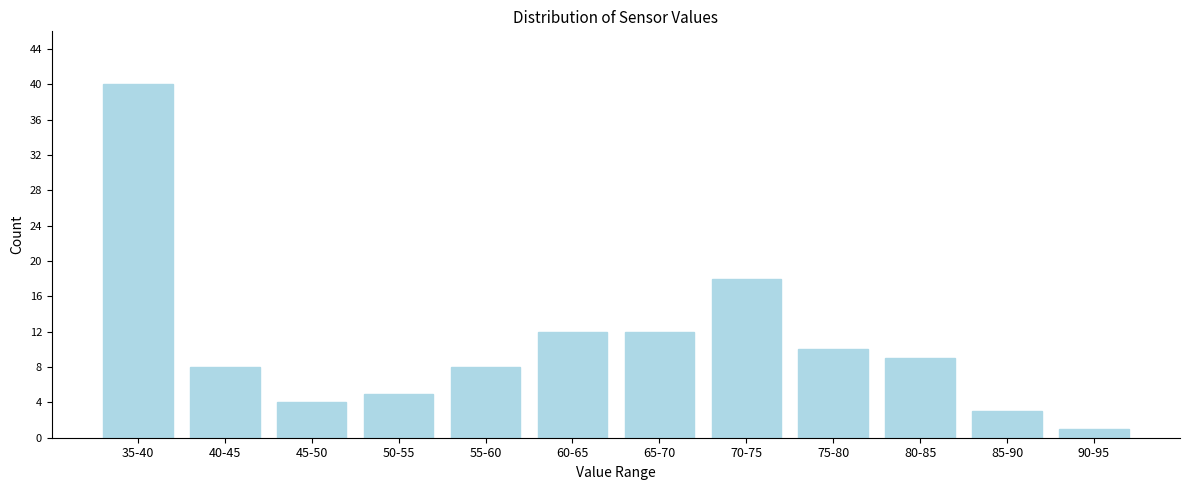

Reading left to right, list all the values displayed in this chart.

40	8	4	5	8	12	12	18	10	9	3	1